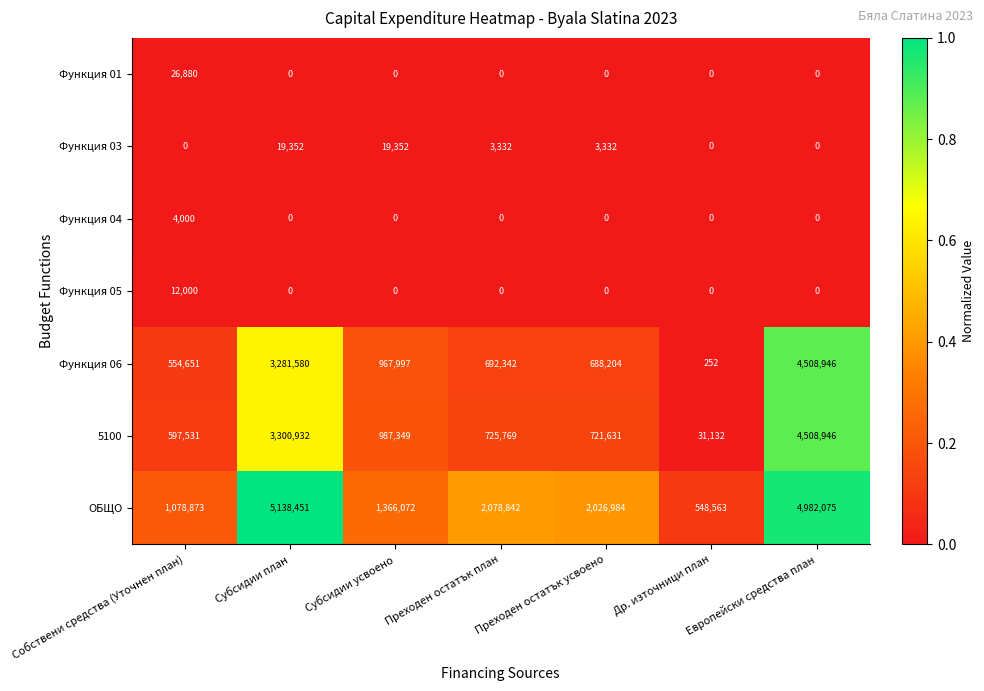

Between Преходен остатък план and Европейски средства план, which series saw the biggest shift?

Функция 06